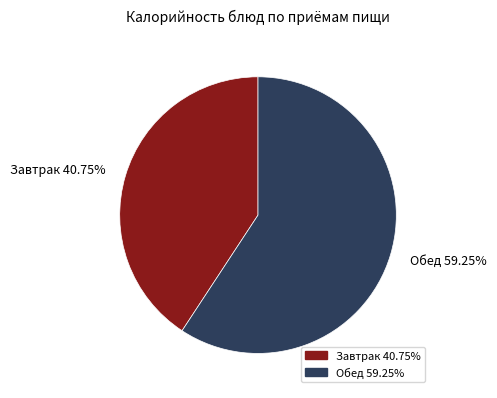

Which slice is the smallest?

Завтрак 40.75%